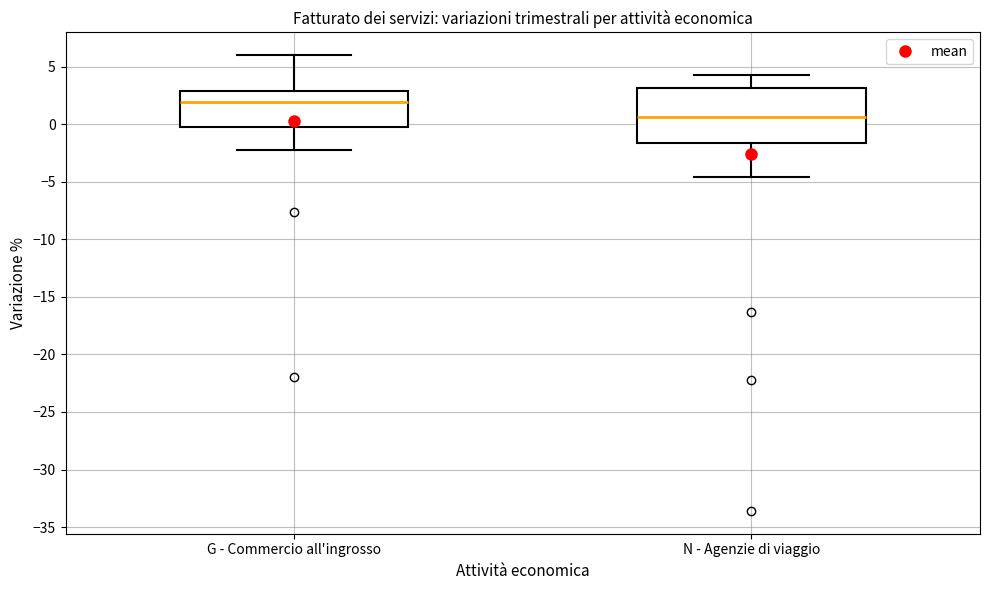

Where does the upper whisker of the box for N - Agenzie di viaggio end on the y-axis? The values are not printed on the chart, so give them approximately, as read against the axis.

4.5